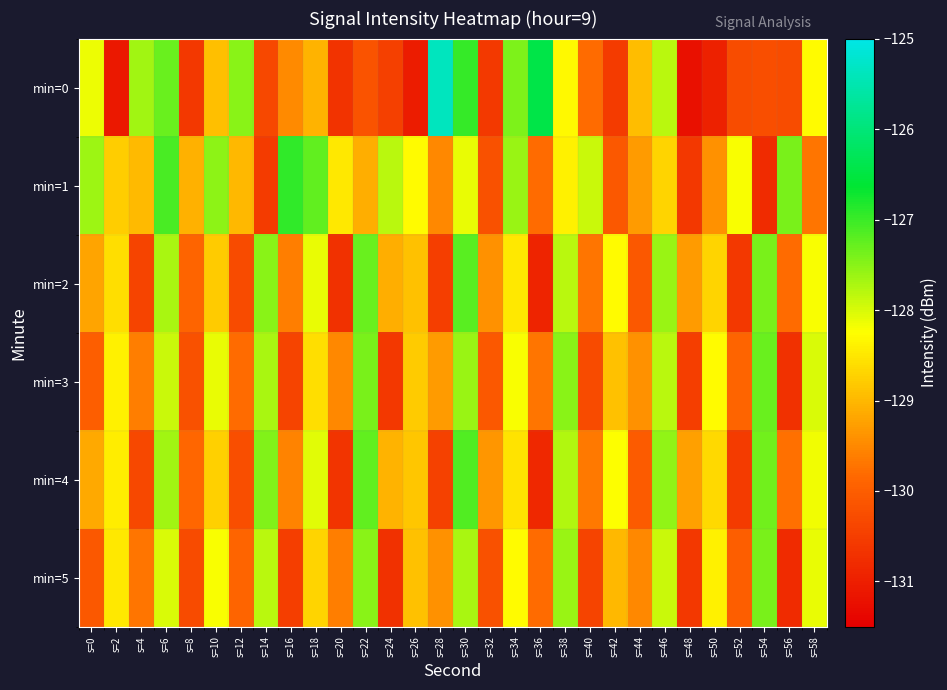

Which series has the largest total across all categories?

min=1